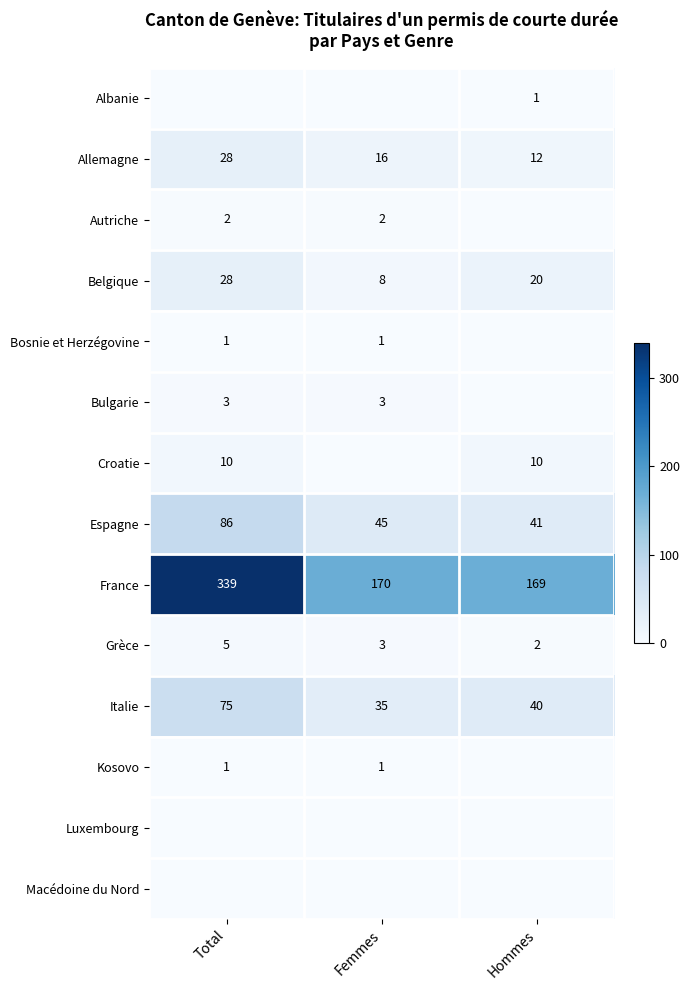

Which category has the lowest value in the Espagne series?

Hommes